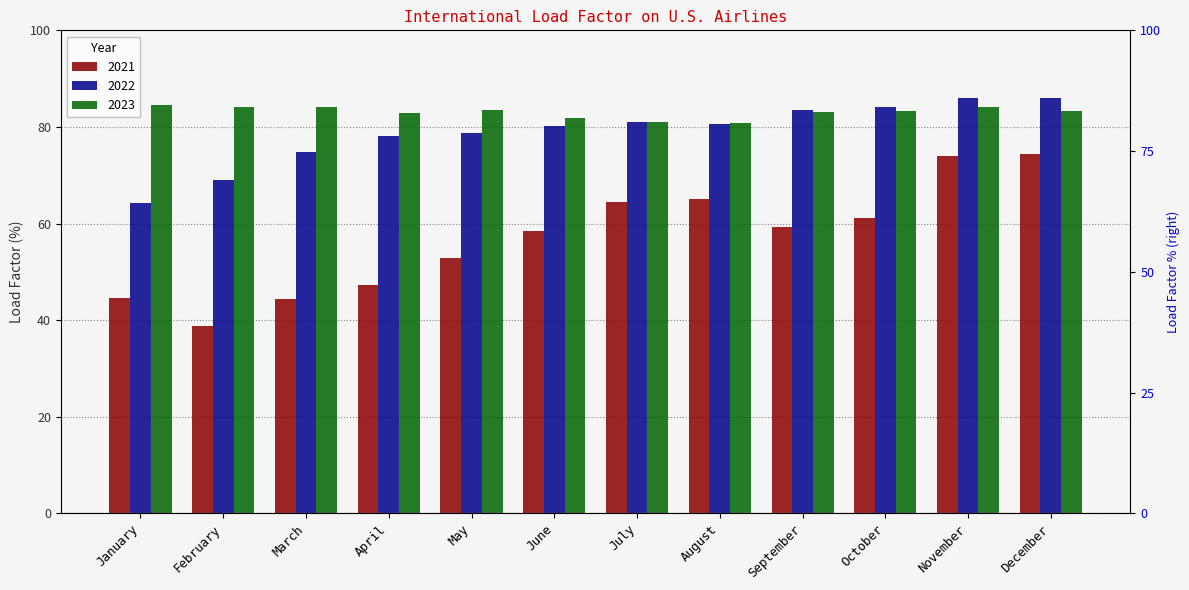

What are all the series names shown in the legend?

2021, 2022, 2023